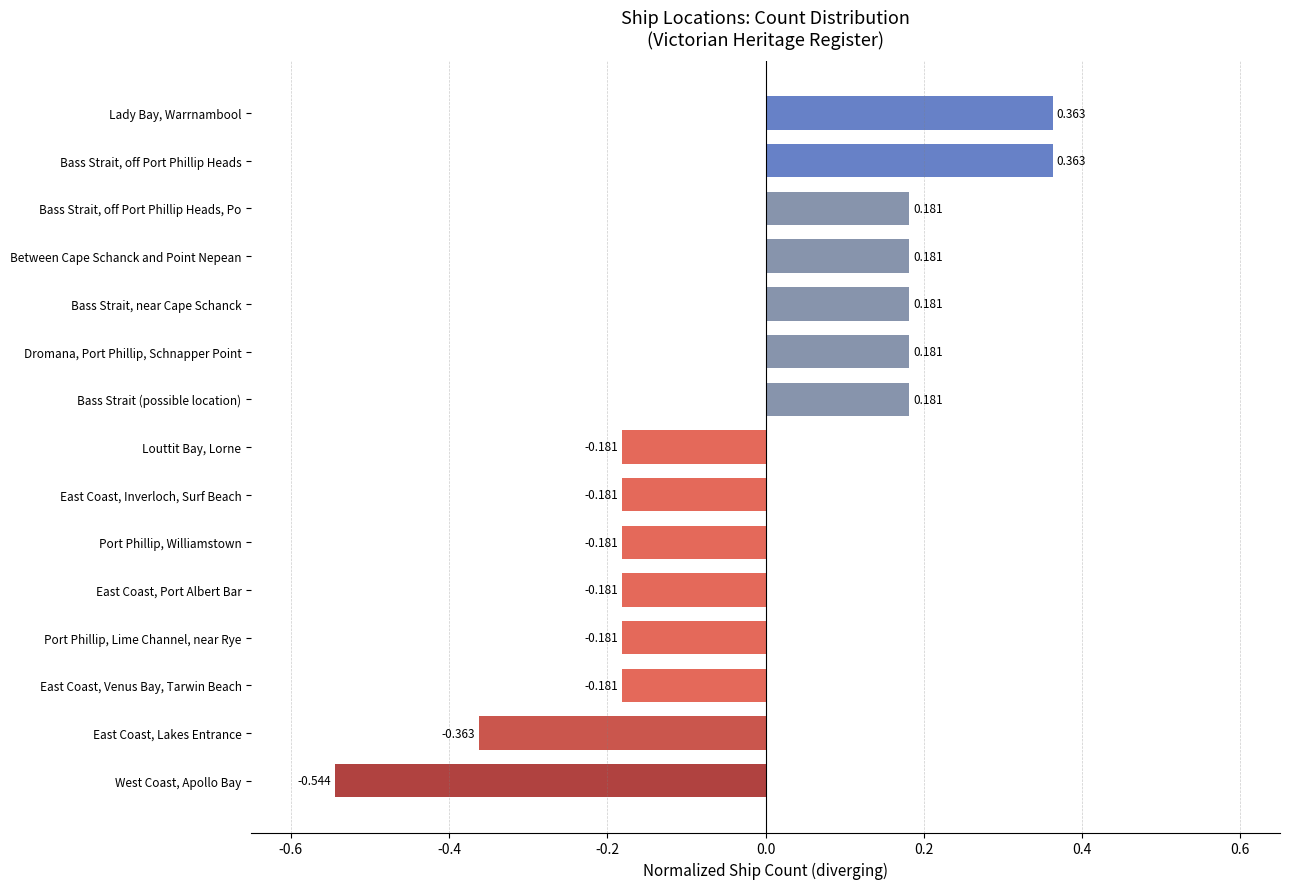

Which label corresponds to the smallest value in the chart?

West Coast, Apollo Bay